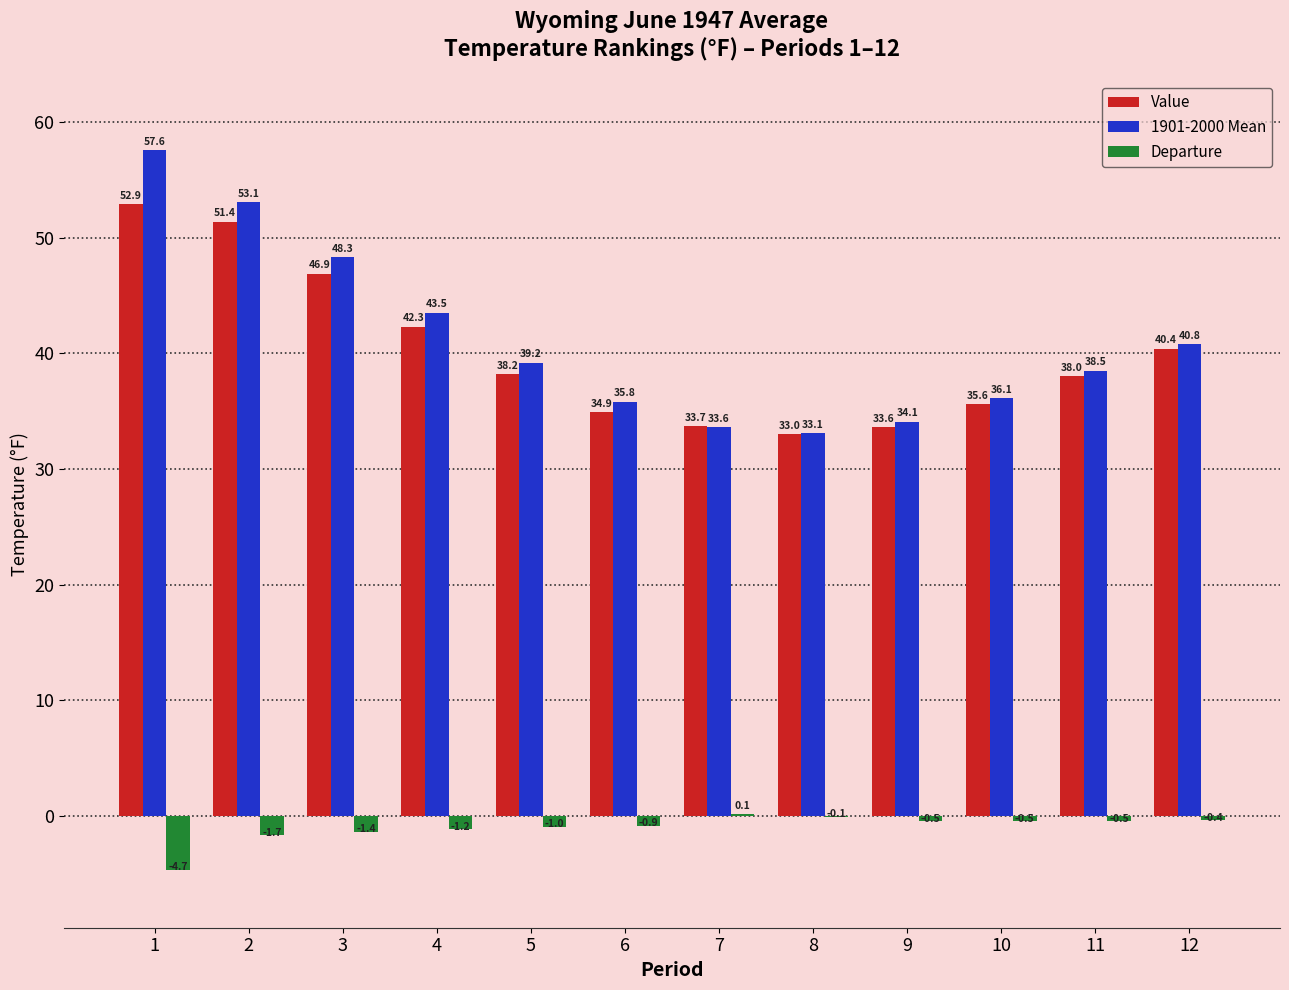

What is the average value of the 1901-2000 Mean series?

41.1